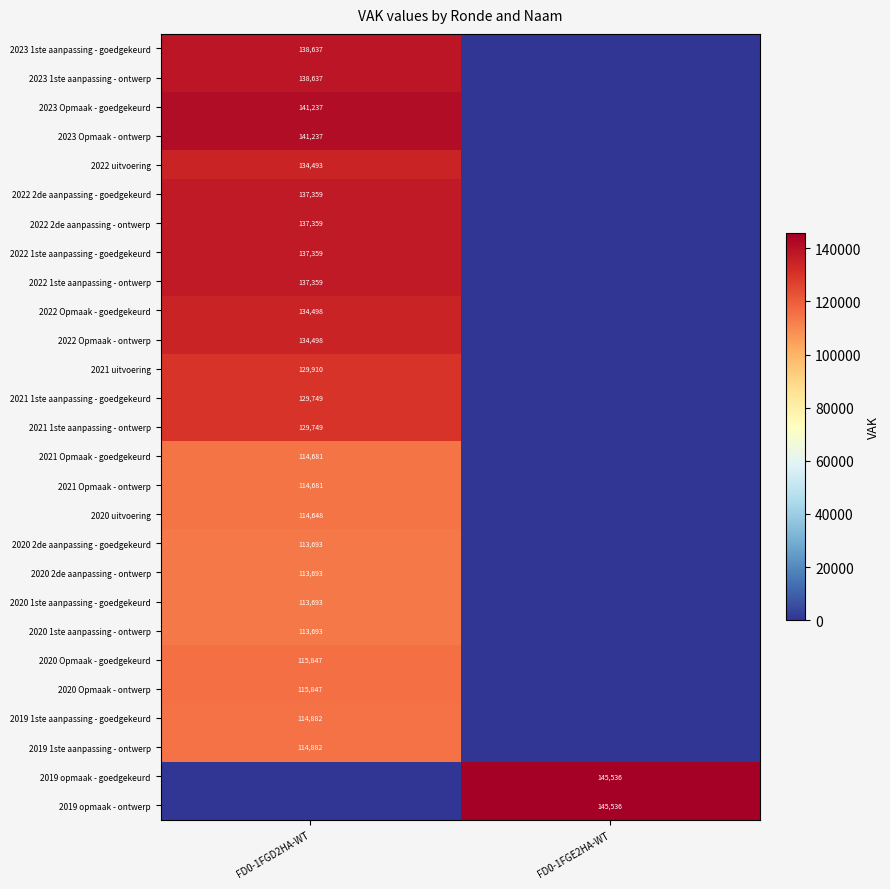

What is the difference between the highest and lowest values at FD0-1FGD2HA-WT?

141237